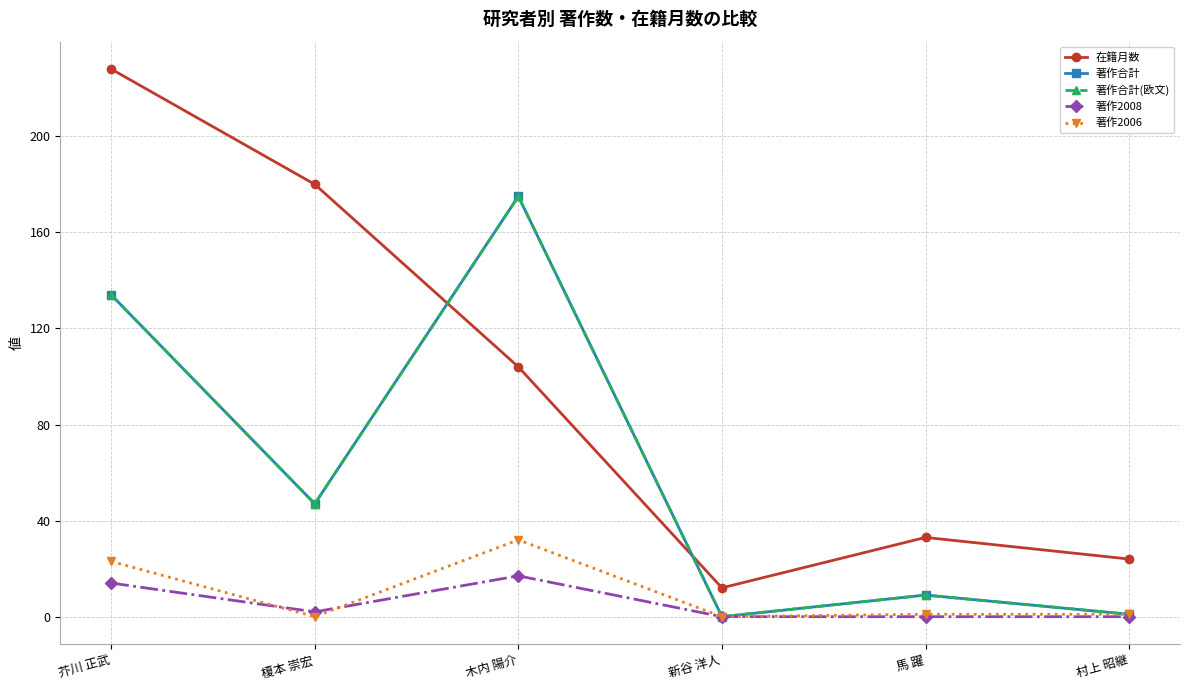

What value does the 著作2006 series have at 芥川 正武?

23